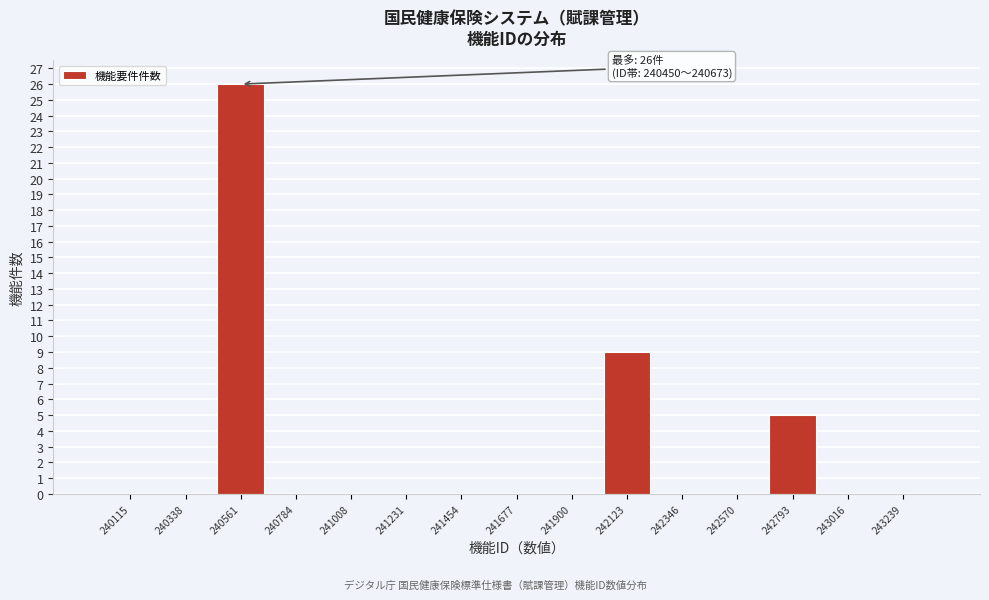

Over which range of the x-axis is the bar tallest?

240450 to 240650